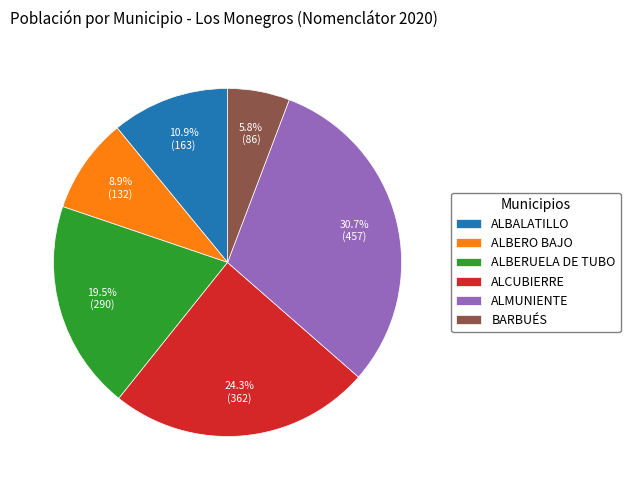

What percentage is NOT represented by ALBALATILLO?

89.1%